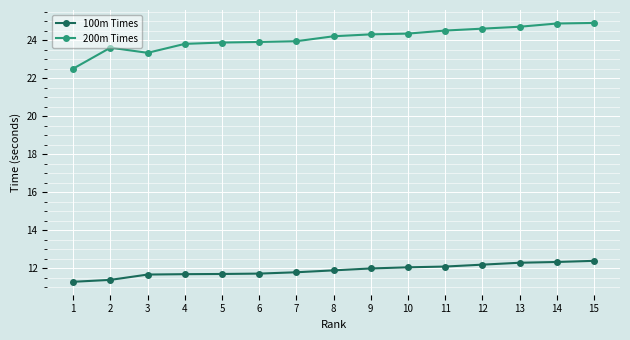

Which series has the largest total across all categories?

200m Times